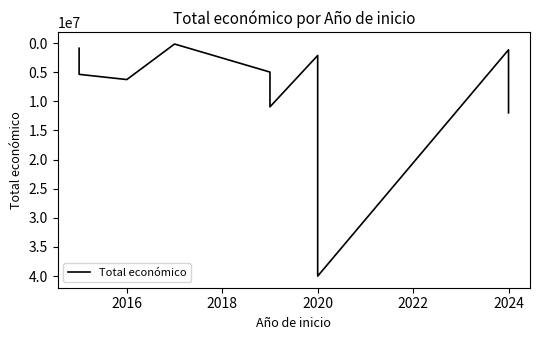

The value at 2024 is 7145508. True or false?

False